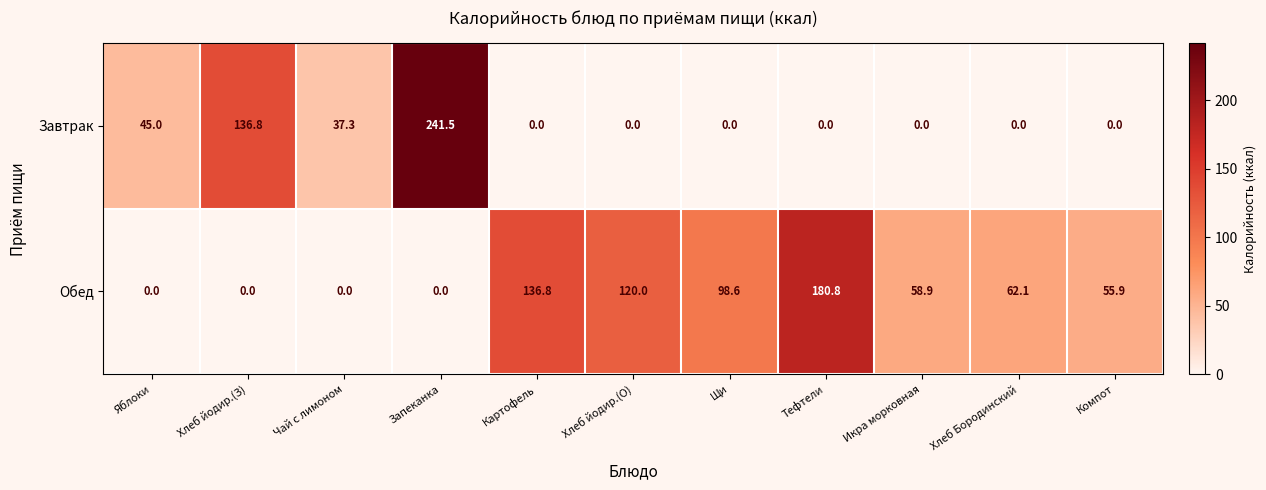

How many values in Завтрак are above zero?

4